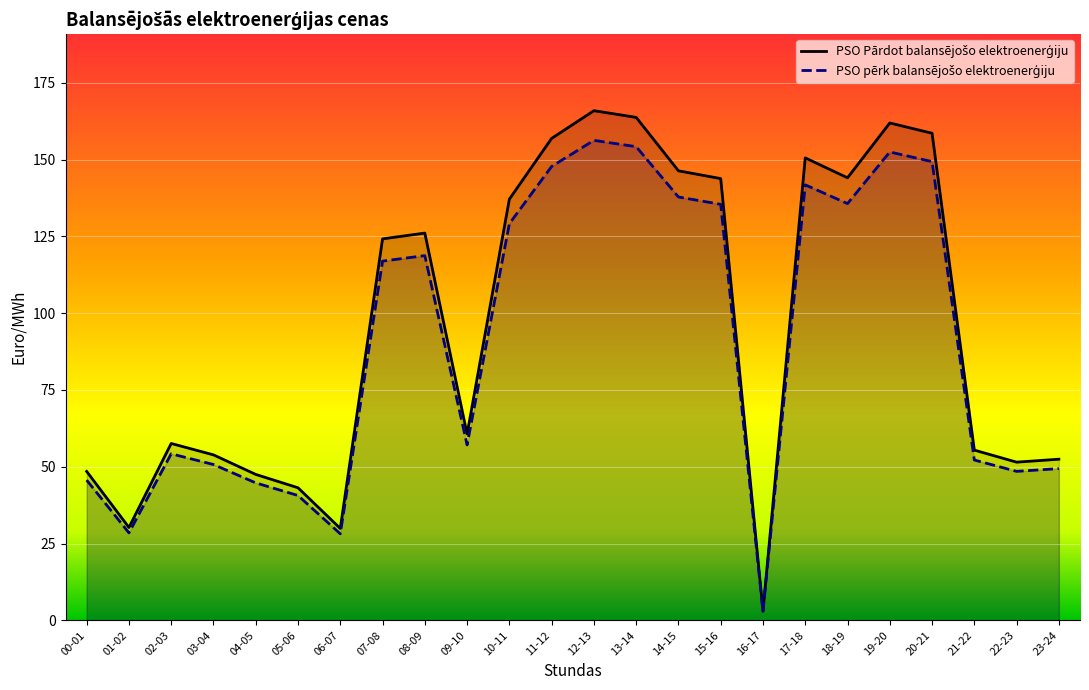

Reading left to right, what are all the values shown in this chart?

PSO Pārdot balansējošo elektroenerģiju: 00-01=48.5	01-02=30.2	02-03=57.6	03-04=53.9	04-05=47.5	05-06=43.2	06-07=29.9	07-08=124.2	08-09=126.1	09-10=60.6	10-11=137.1	11-12=156.9	12-13=165.9	13-14=163.8	14-15=146.4	15-16=143.8	16-17=3.1	17-18=150.6	18-19=144.1	19-20=161.9	20-21=158.6	21-22=55.4	22-23=51.5	23-24=52.5
PSO pērk balansējošo elektroenerģiju: 00-01=45.7	01-02=28.5	02-03=54.2	03-04=50.7	04-05=44.8	05-06=40.6	06-07=28.2	07-08=117.0	08-09=118.8	09-10=57.1	10-11=129.2	11-12=147.8	12-13=156.3	13-14=154.2	14-15=137.8	15-16=135.4	16-17=2.9	17-18=141.8	18-19=135.7	19-20=152.5	20-21=149.3	21-22=52.2	22-23=48.5	23-24=49.4